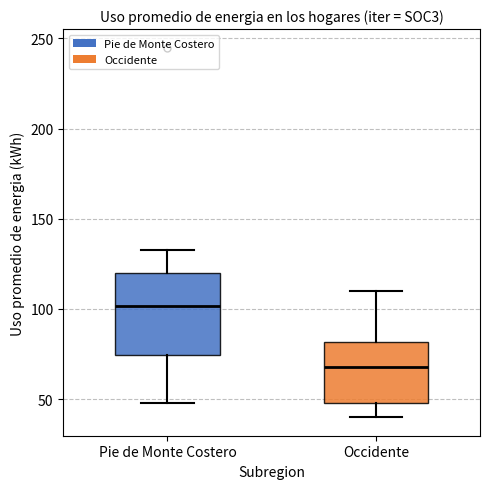

Reading left to right, read every box against the y-axis: the position of its median line, the range the box covers, and the ends of its whiskers. The values are not printed on the chart, so give them approximately, as read against the axis.

Pie de Monte Costero: median 100, box 75 to 120, whiskers 50 to 130
Occidente: median 70, box 50 to 80, whiskers 40 to 110